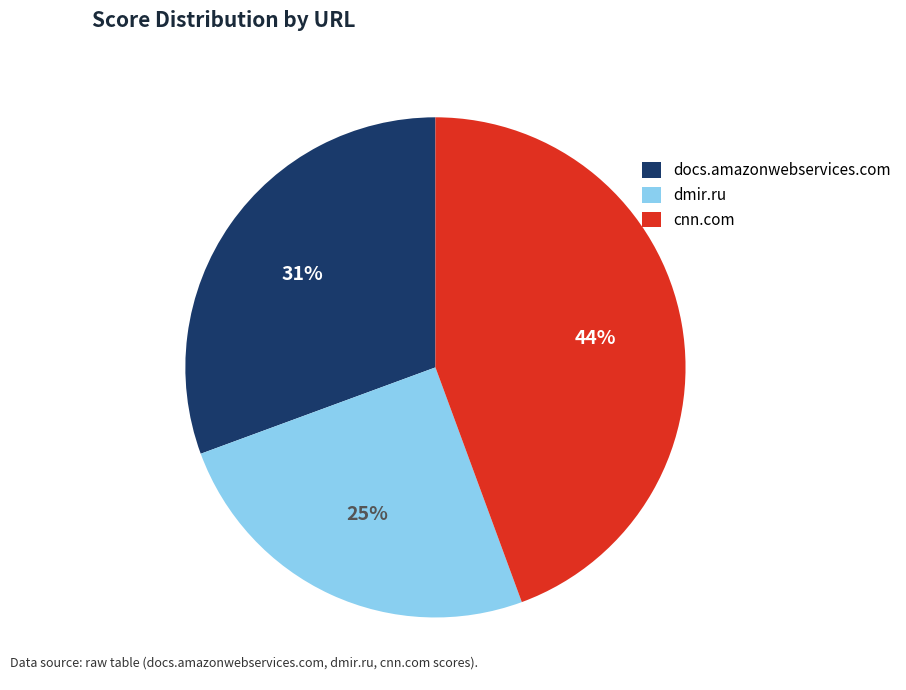

True or false: dmir.ru accounts for 13% of the total.

False